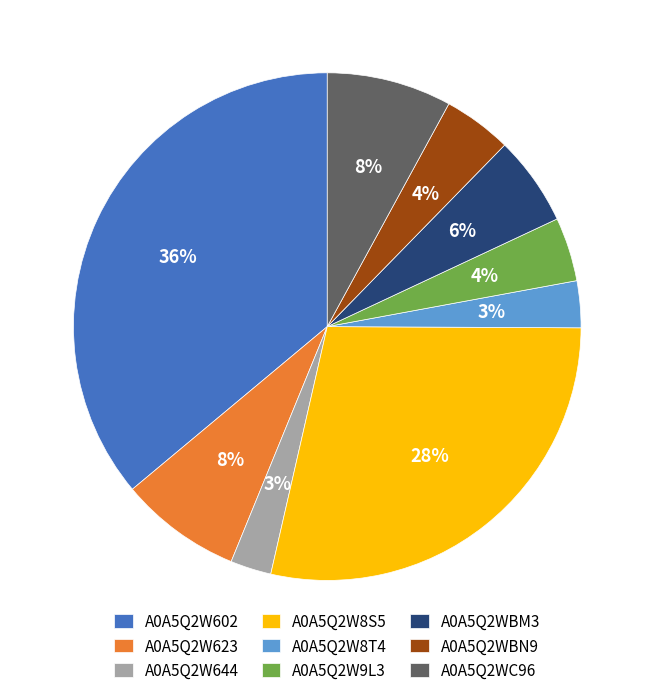

Does A0A5Q2W602 account for over 50% of the chart?

No